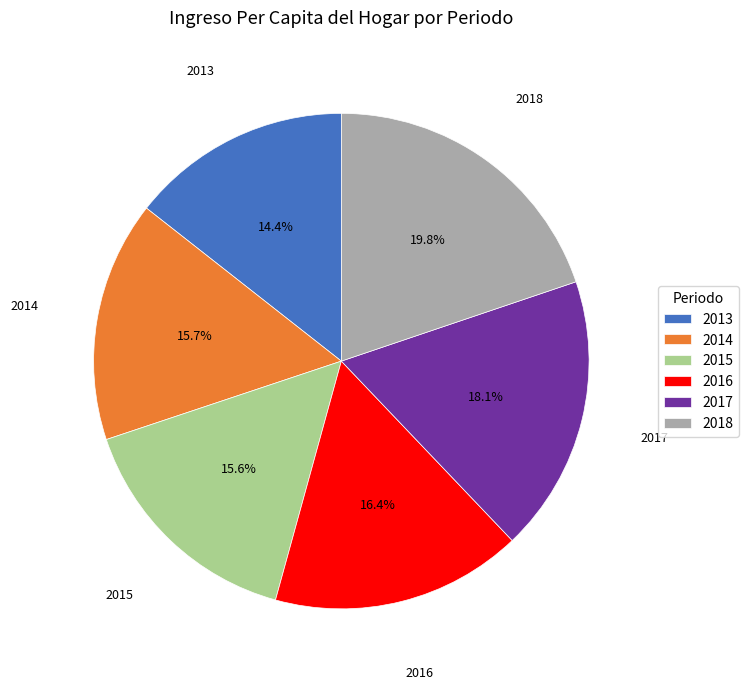

To the nearest percent, what is the difference between the largest and smallest slice percentages?

5%